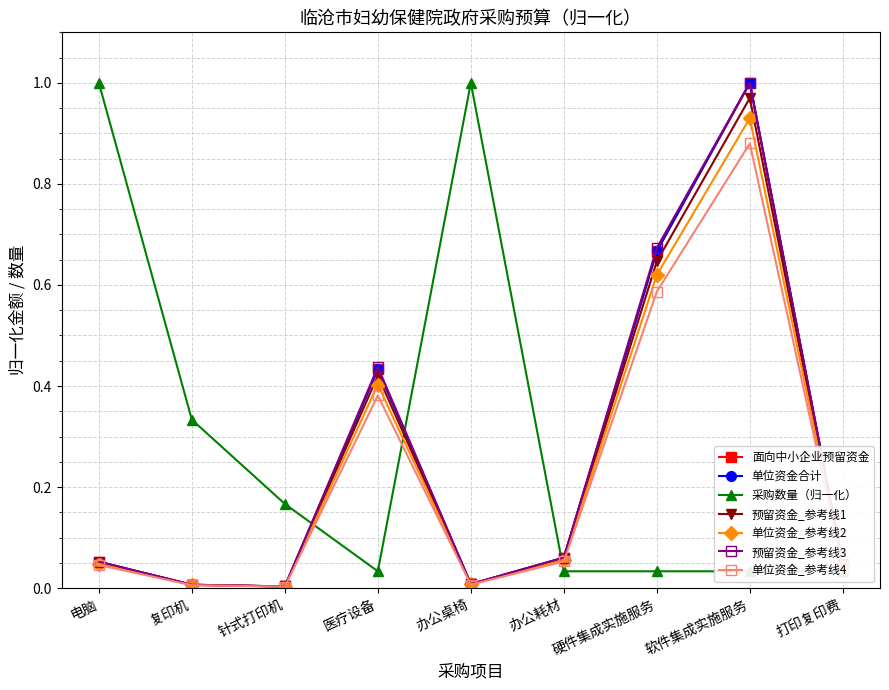

What is the label of the 6th point from the right?

医疗设备